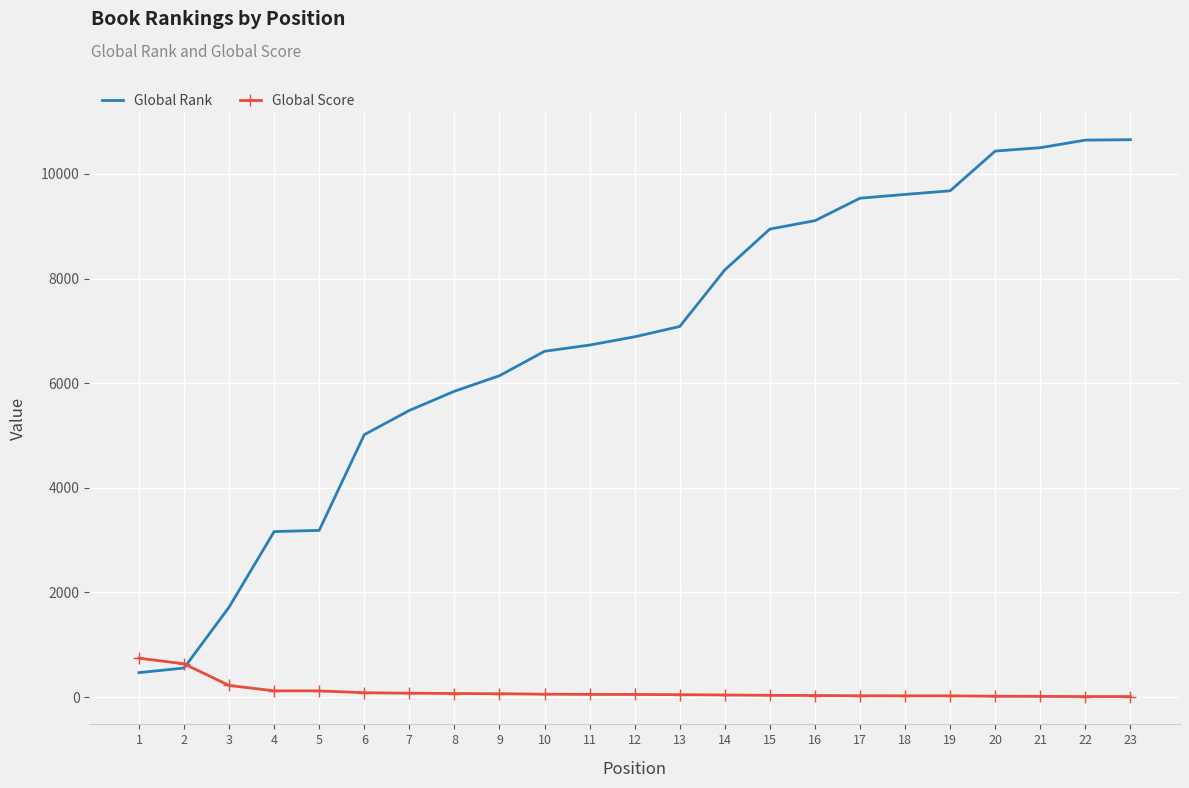

True or false: Global Rank and Global Score cross at least once.

True